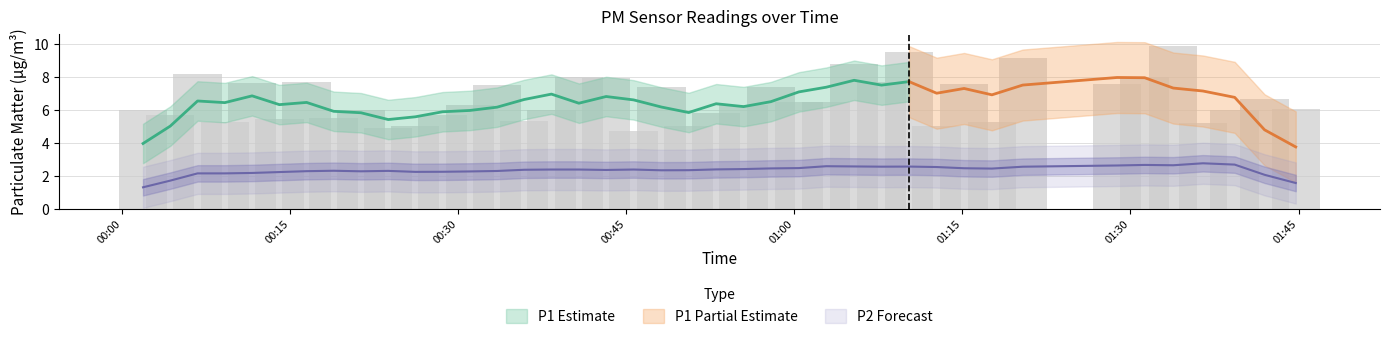

Does the chart contain any negative values?

No